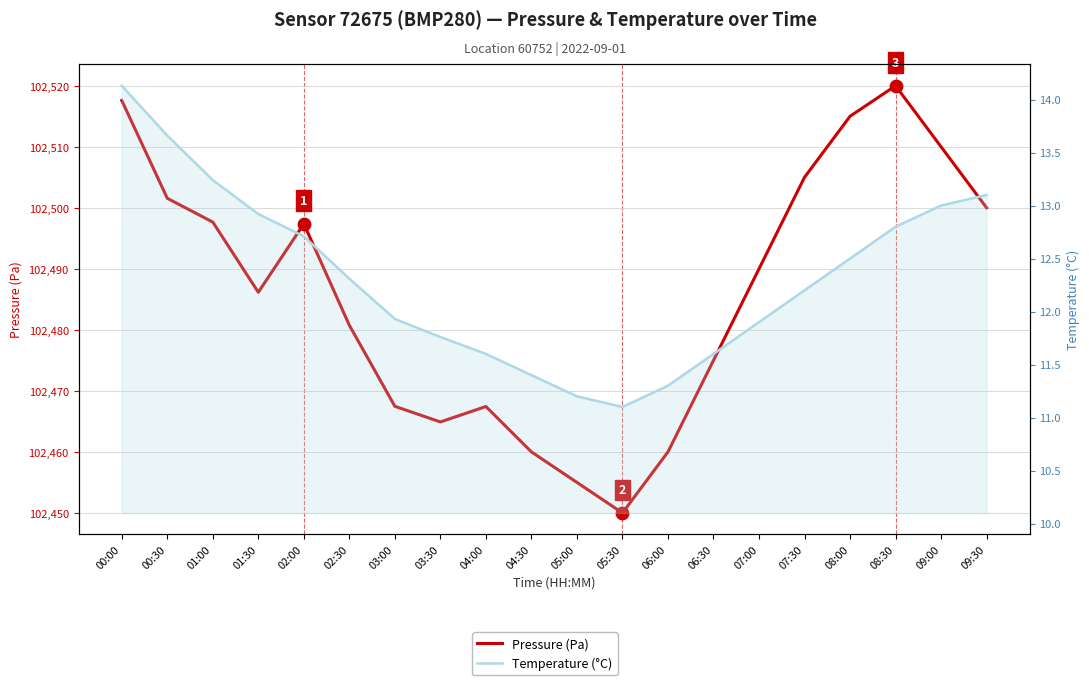

What is the total value across all series at 04:00?

102479.0